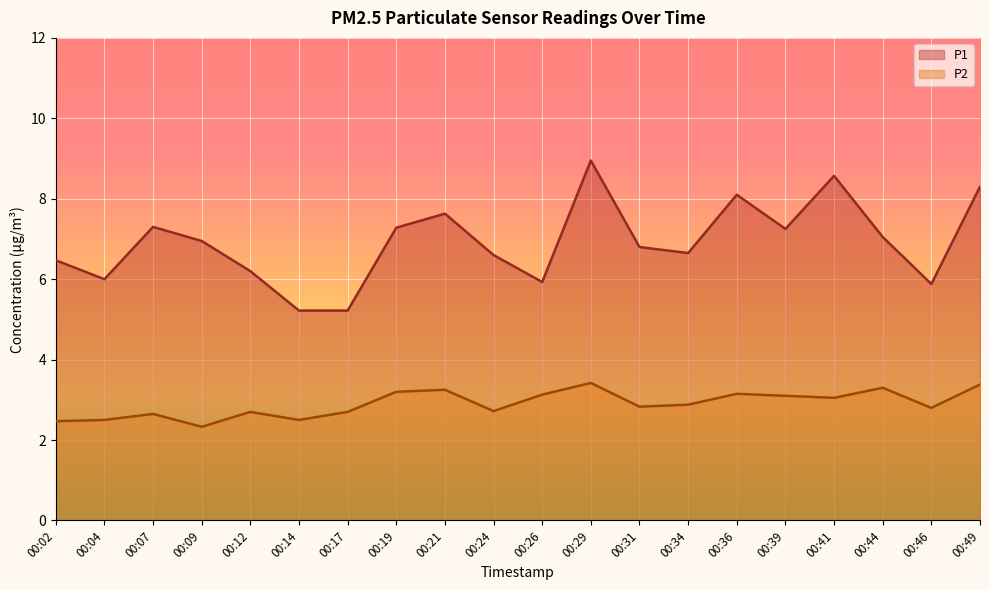

True or false: P2 and P1 intersect in this chart.

False